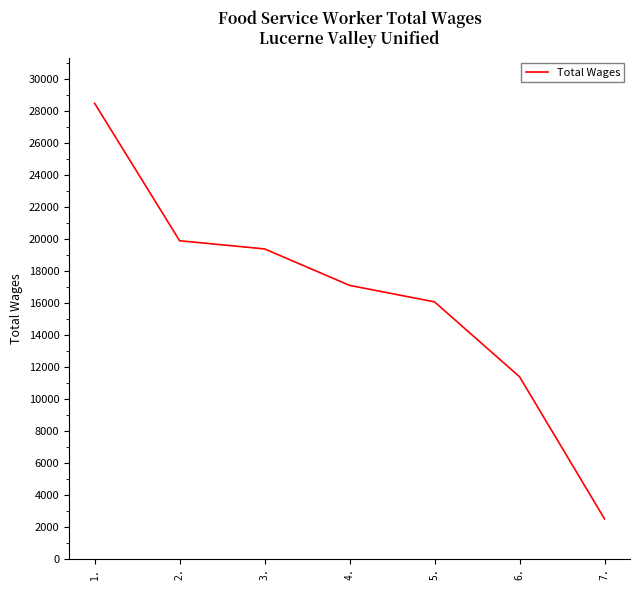

The value at 5. is 25434. True or false?

False